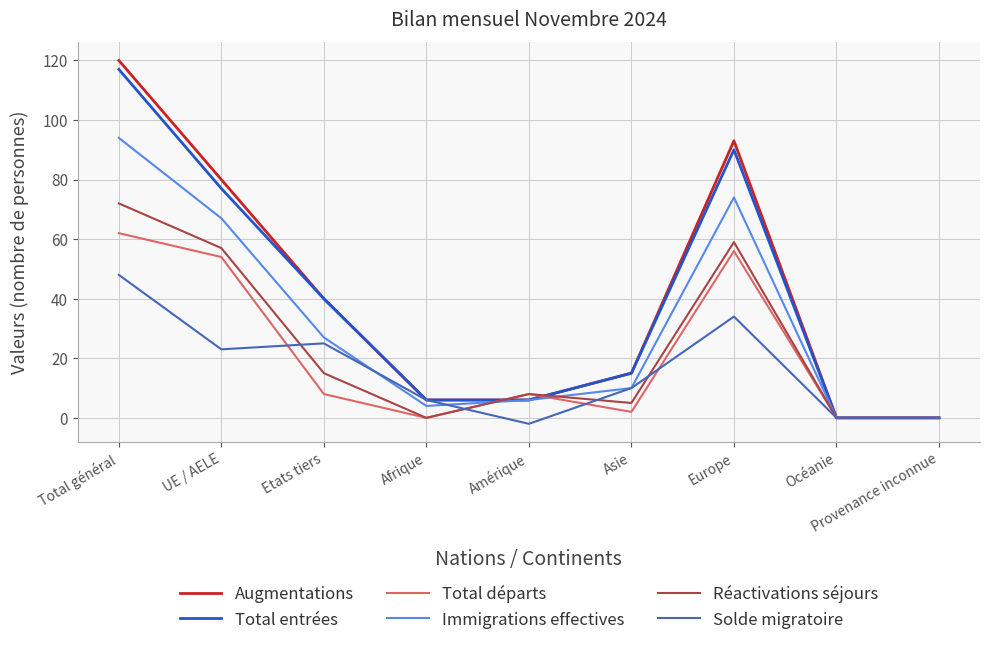

At which category is the sum across all series the highest?

Total général